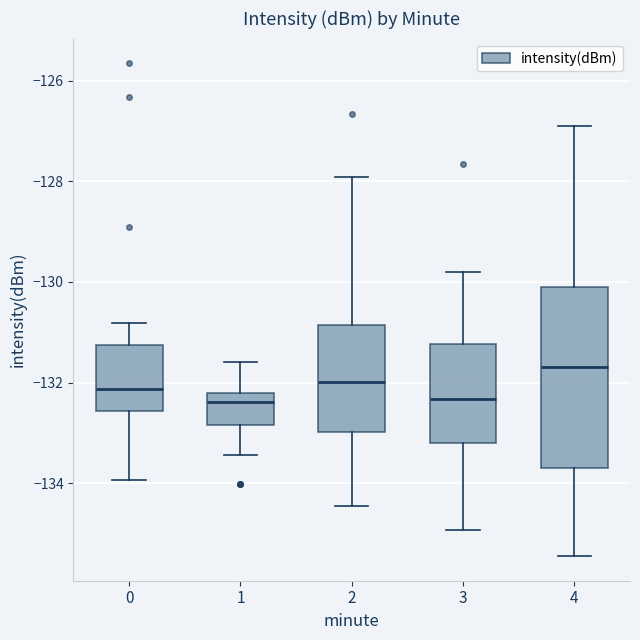

Which box is the tallest, from its lower edge to its upper edge?

4